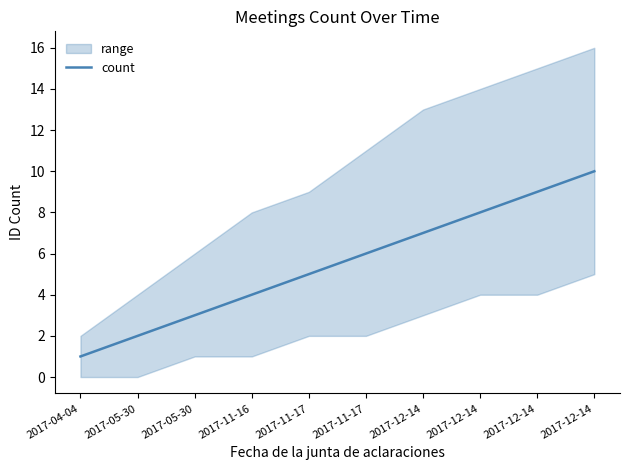

What is the difference between the maximum and minimum values?

9